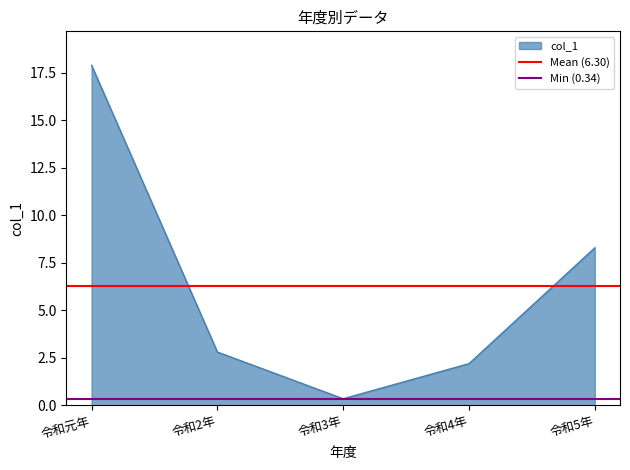

The value of col_1 at 令和5年 is 4.8. True or false?

False